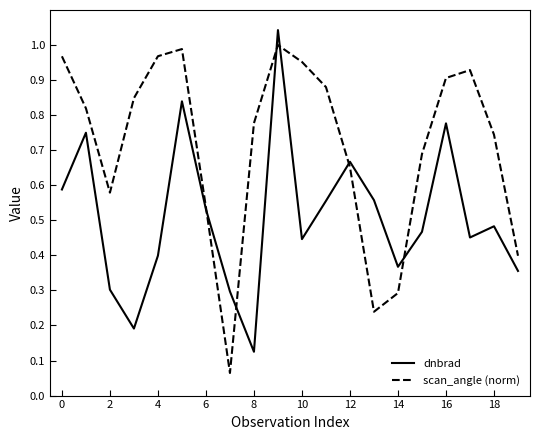

At how many categories does at least one series exceed 0?

20